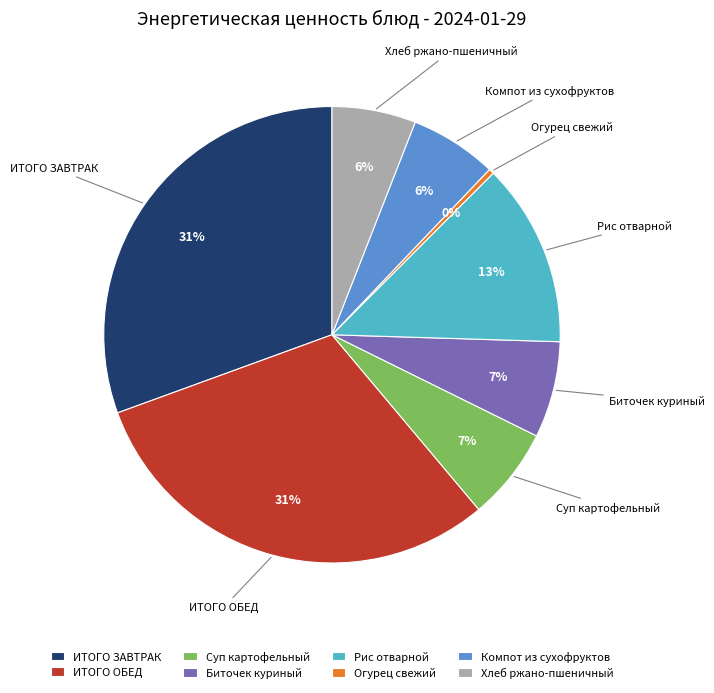

Between ИТОГО ОБЕД and Компот из сухофруктов, which is larger?

ИТОГО ОБЕД